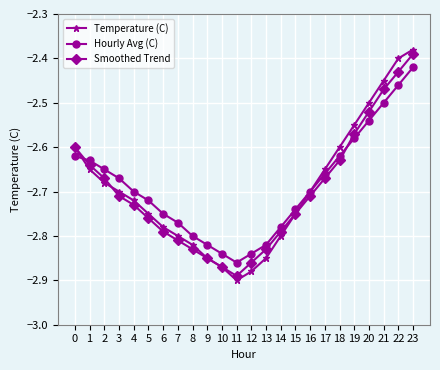

List the series in order of their overall mean, lowest first.

Smoothed Trend, Temperature (C), Hourly Avg (C)